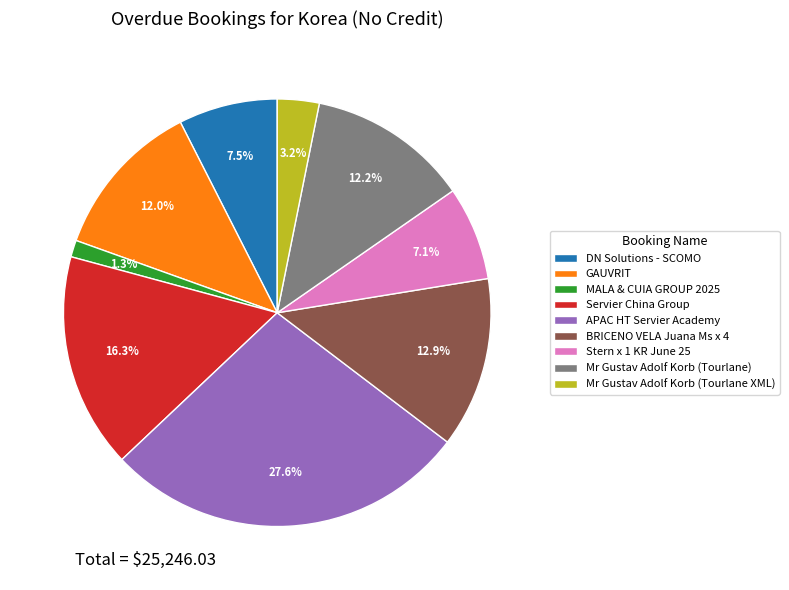

Does Mr Gustav Adolf Korb (Tourlane XML) account for over 50% of the chart?

No